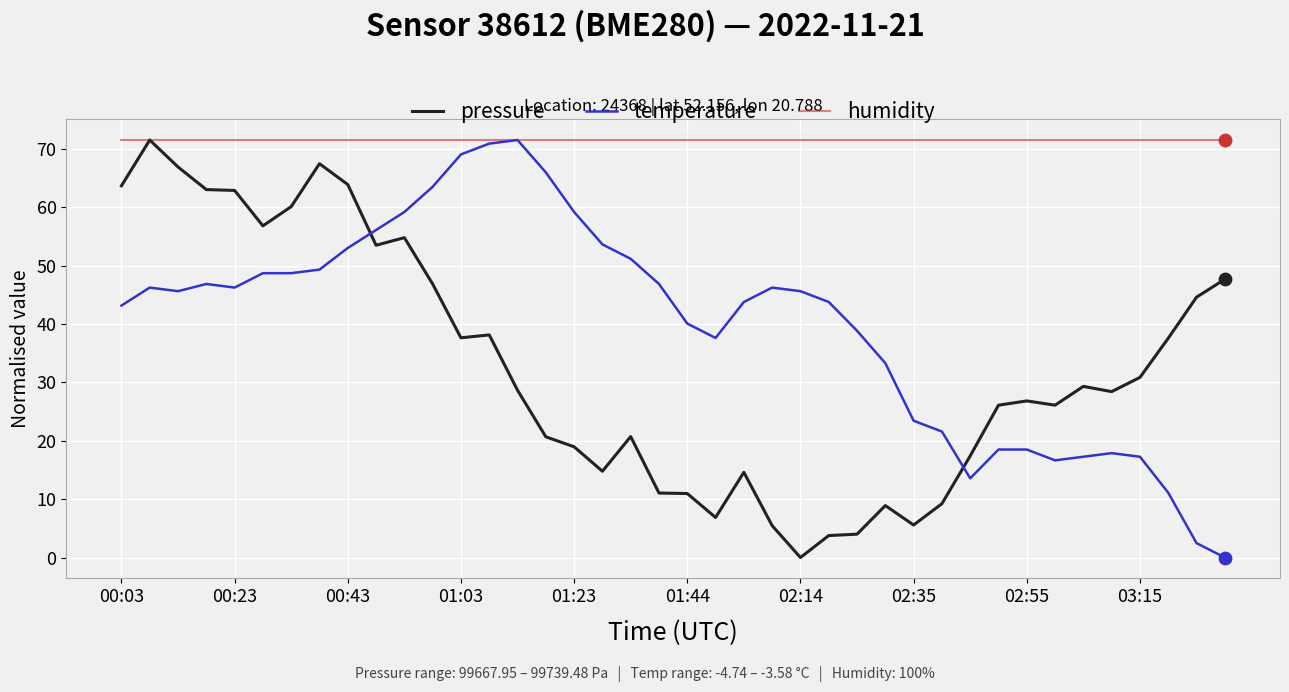

True or false: temperature and pressure cross at least once.

True